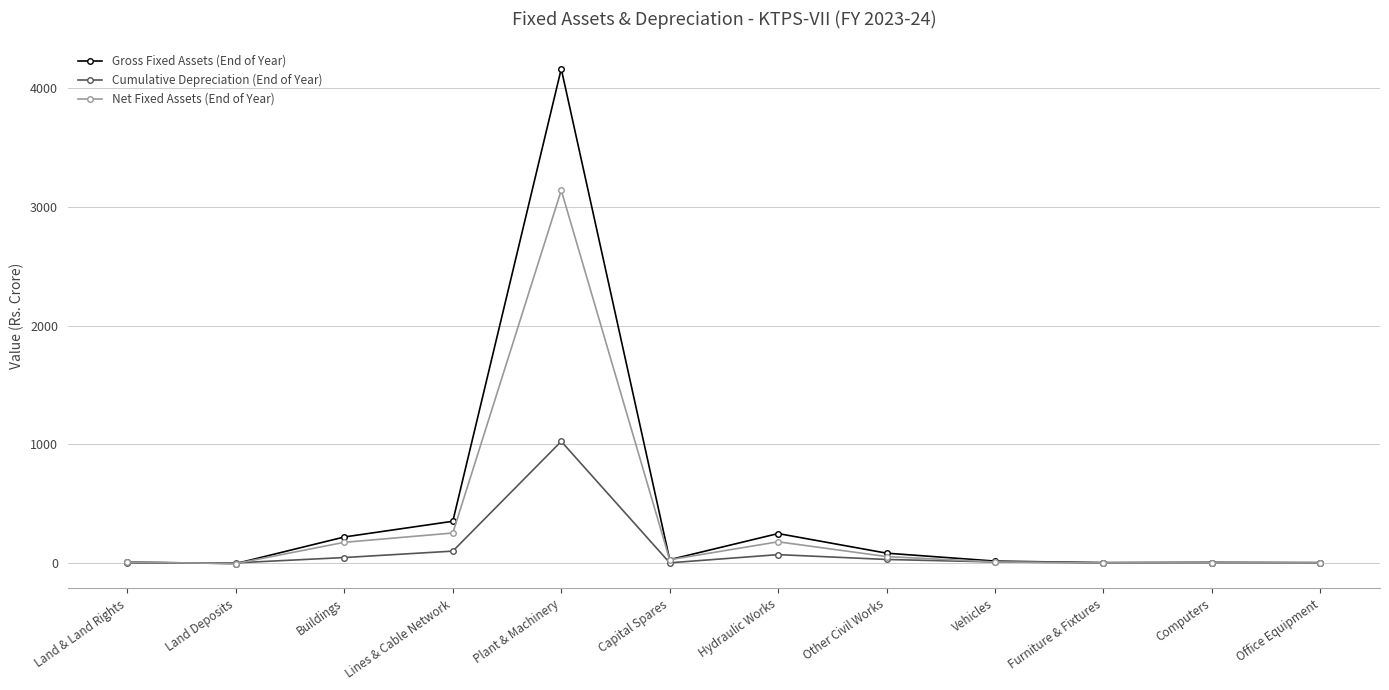

What is the difference between the maximum and minimum values in the Cumulative Depreciation (End of Year) series?

1023.6